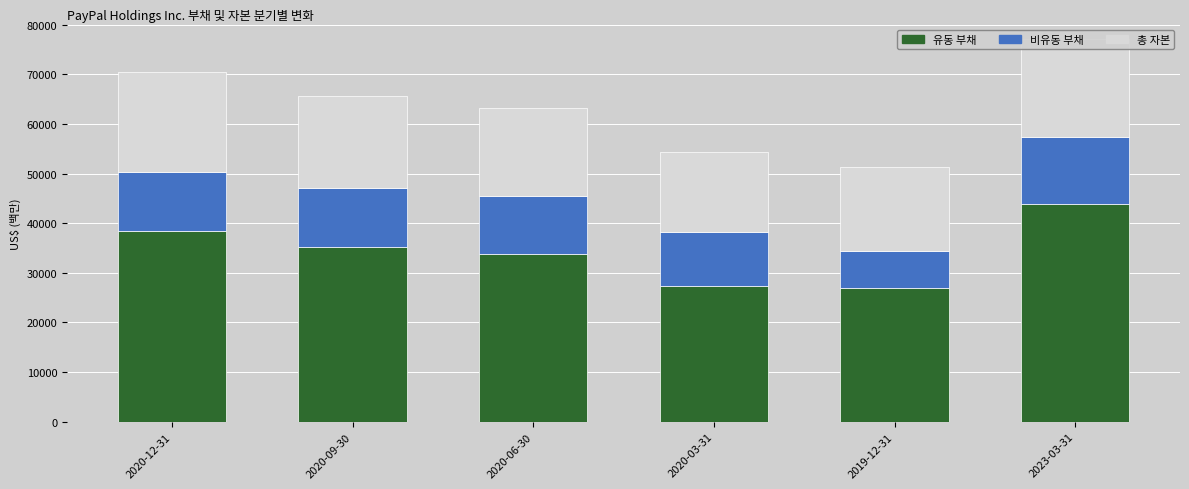

At which label is 유동 부채 closest to 35414?

2020-09-30